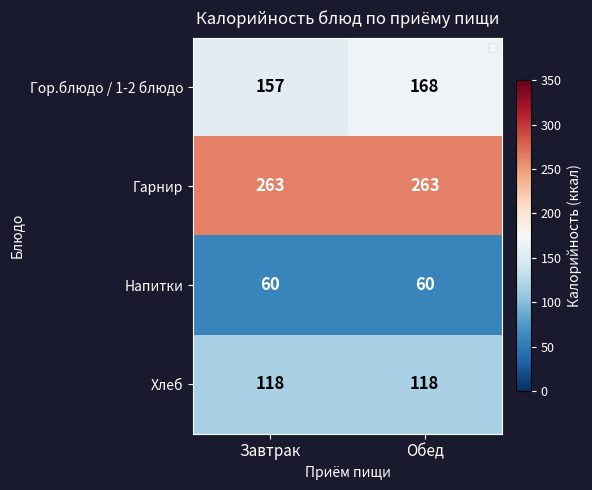

Which series has the largest total across all categories?

Гарнир